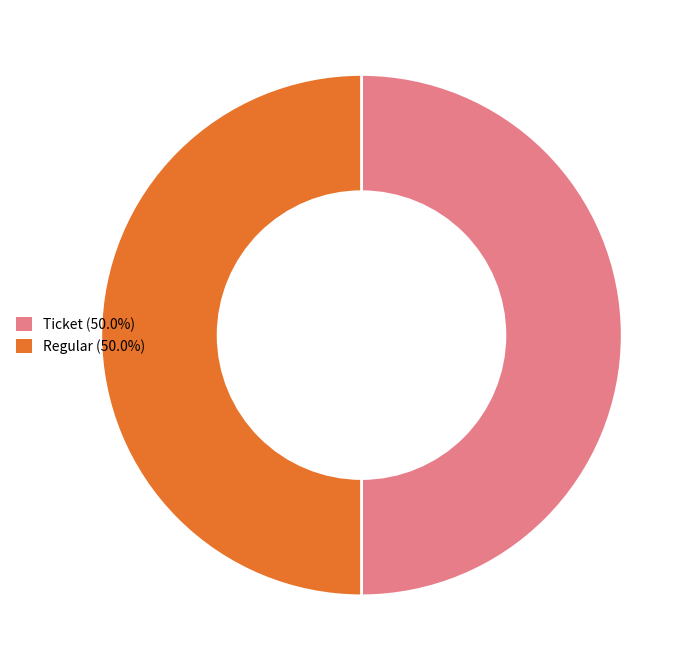

Combined, do Ticket and Regular account for over 50%?

Yes